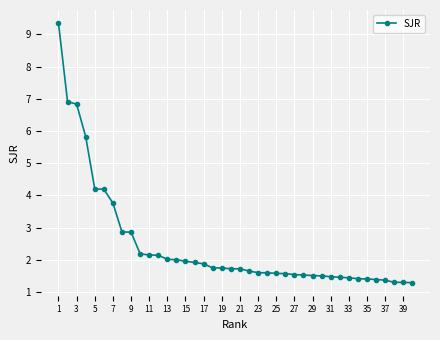

What is the smallest value displayed?

1.3